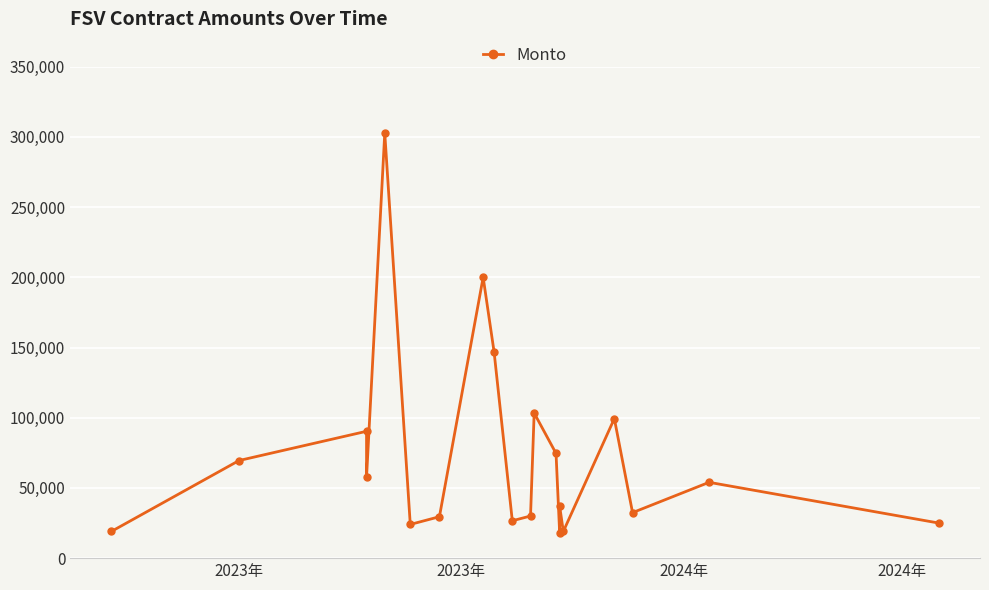

What is the average value?

72932.2